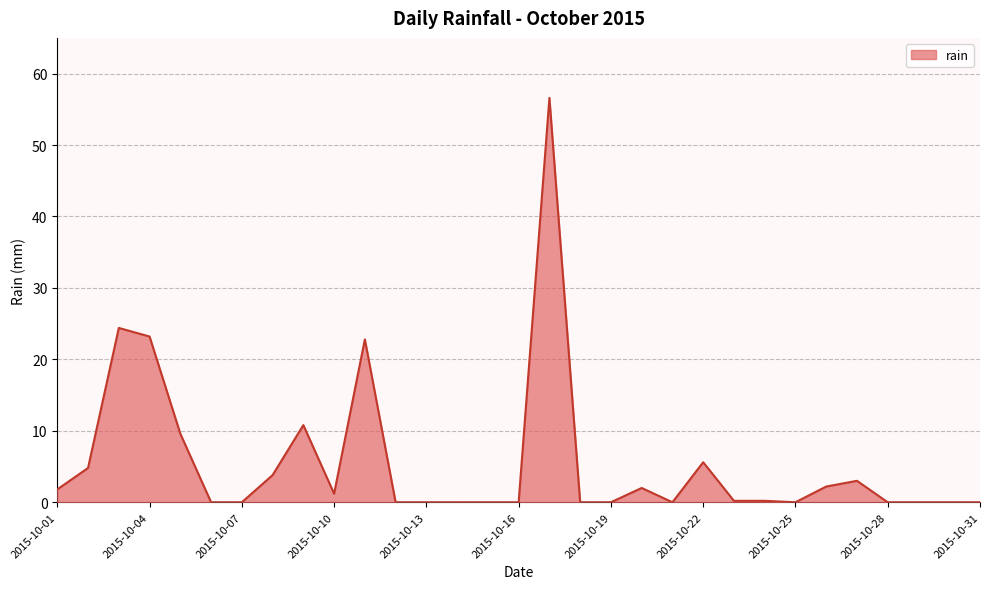

What is the difference between the maximum and minimum values?

56.6